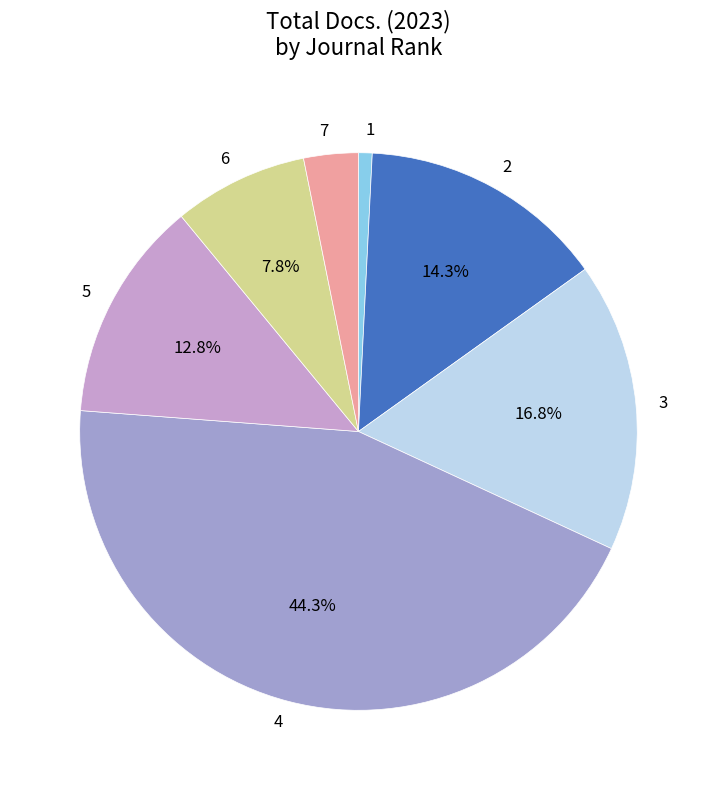

Which has a higher value, 1 or 3?

3